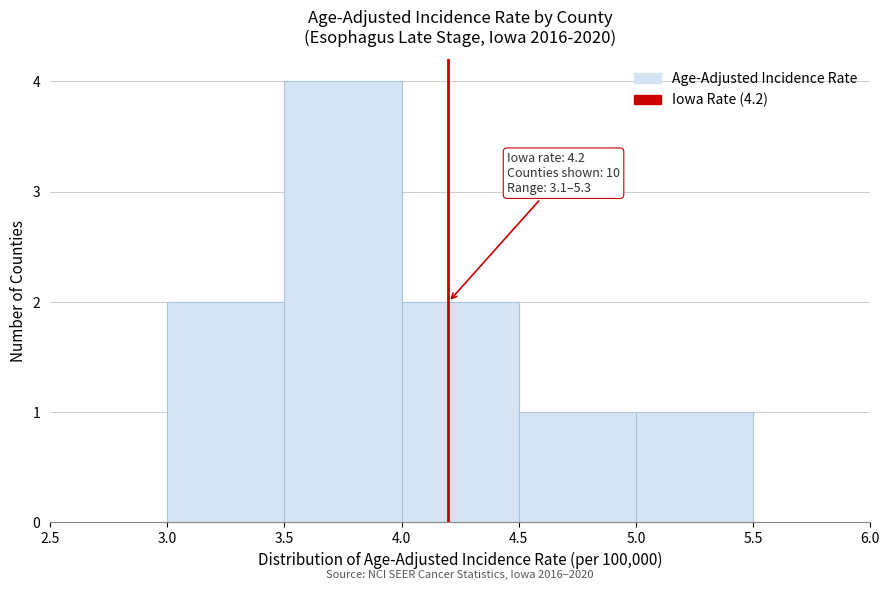

Over which range of the x-axis is the bar tallest?

3.5 to 4.0